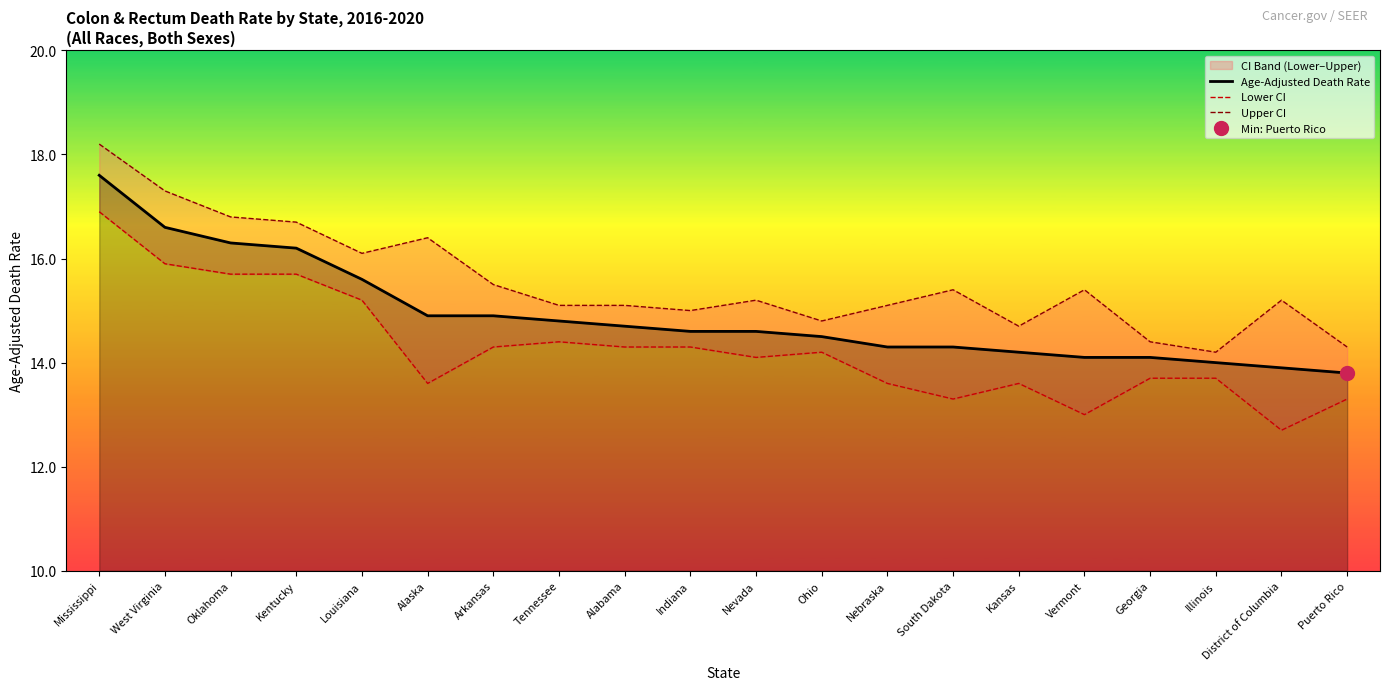

What is the sum of the Upper CI values at Puerto Rico and Indiana?

29.3